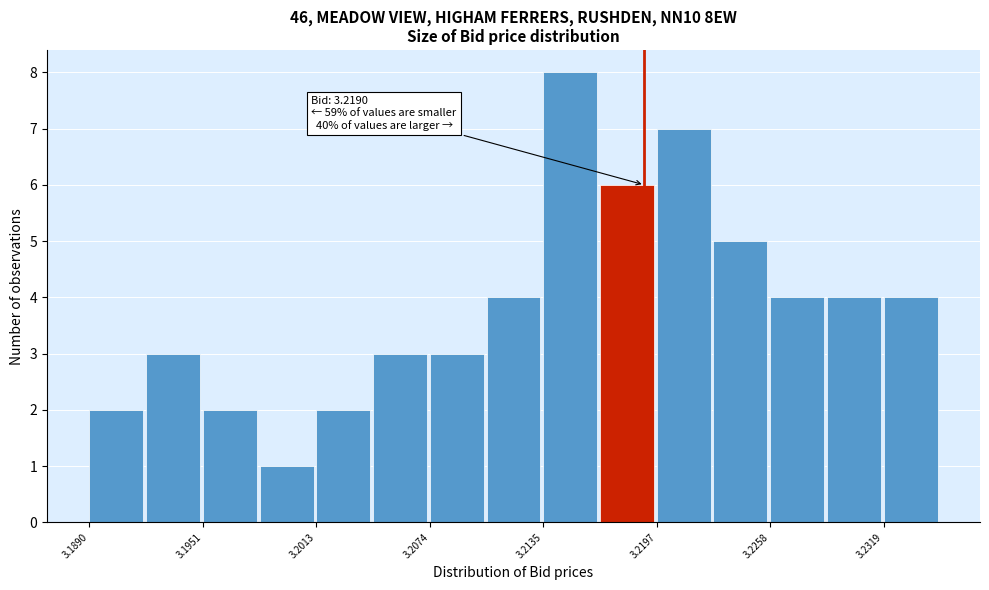

Around what value on the x-axis is the tallest bar? Give the approximate position of its centre, as read against the axis.

3.215